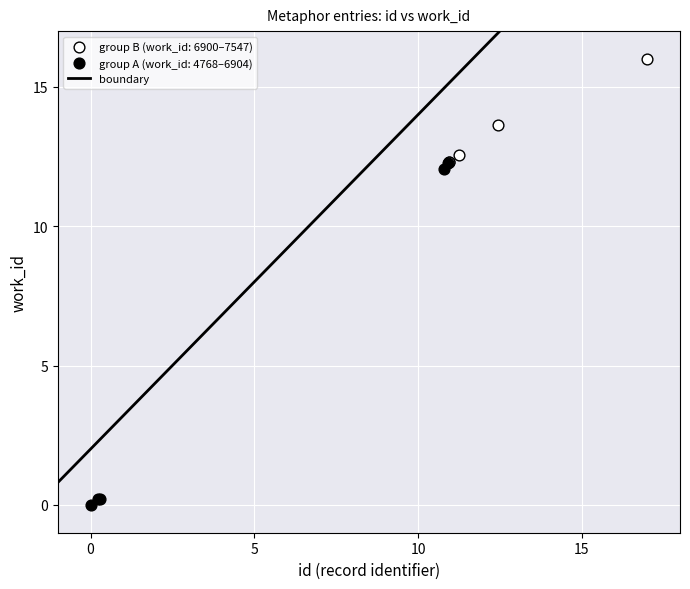

Which series contains the highest Y value?

group B (work_id: 6900–7547)